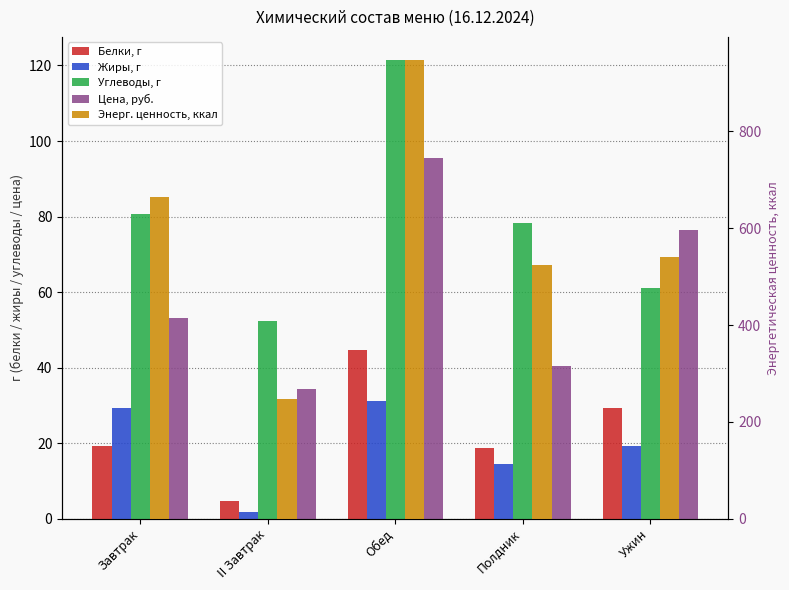

Reading left to right, extract all data points from this chart.

Белки, г: Завтрак=19.1	II Завтрак=4.7	Обед=44.6	Полдник=18.6	Ужин=29.2
Жиры, г: Завтрак=29.2	II Завтрак=1.7	Обед=31.1	Полдник=14.5	Ужин=19.3
Углеводы, г: Завтрак=80.6	II Завтрак=52.2	Обед=121.5	Полдник=78.3	Ужин=61.0
Цена, руб.: Завтрак=53.1	II Завтрак=34.3	Обед=95.4	Полдник=40.4	Ужин=76.4
Энерг. ценность, ккал: Завтрак=665.0	II Завтрак=247.0	Обед=948.0	Полдник=523.0	Ужин=541.0